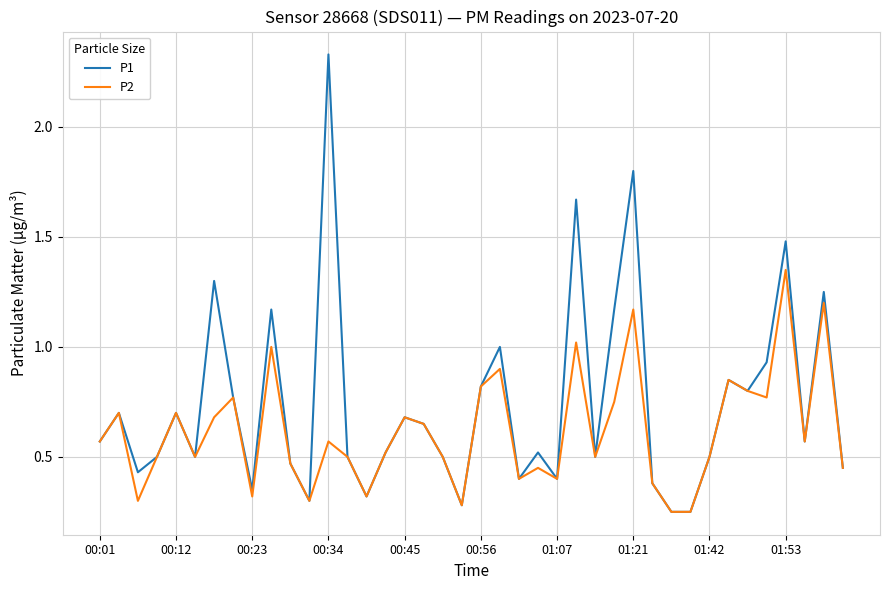

List the series in order of their overall mean, lowest first.

P2, P1